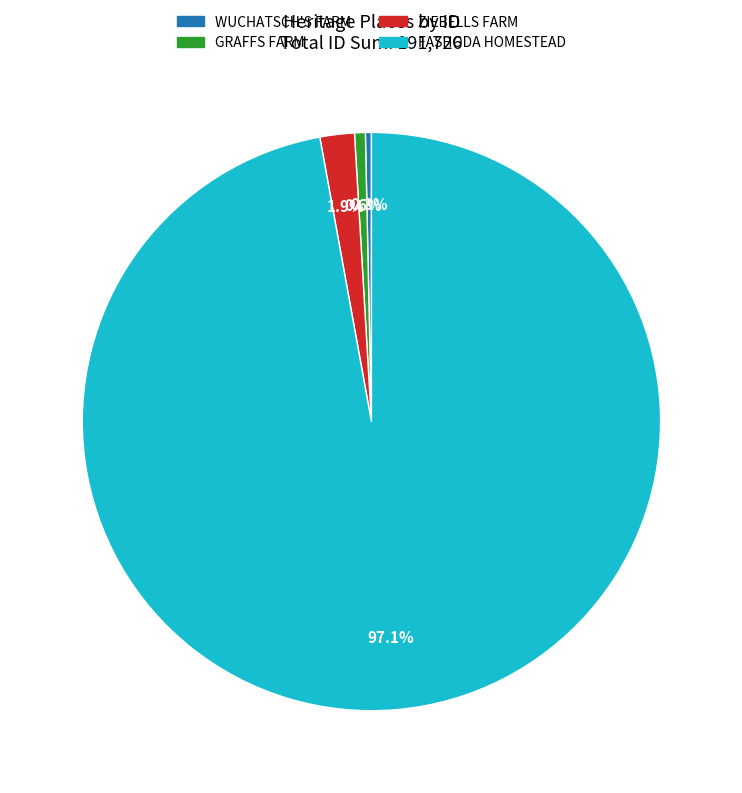

Which has a higher value, GRAFFS FARM or ZIEBELLS FARM?

ZIEBELLS FARM